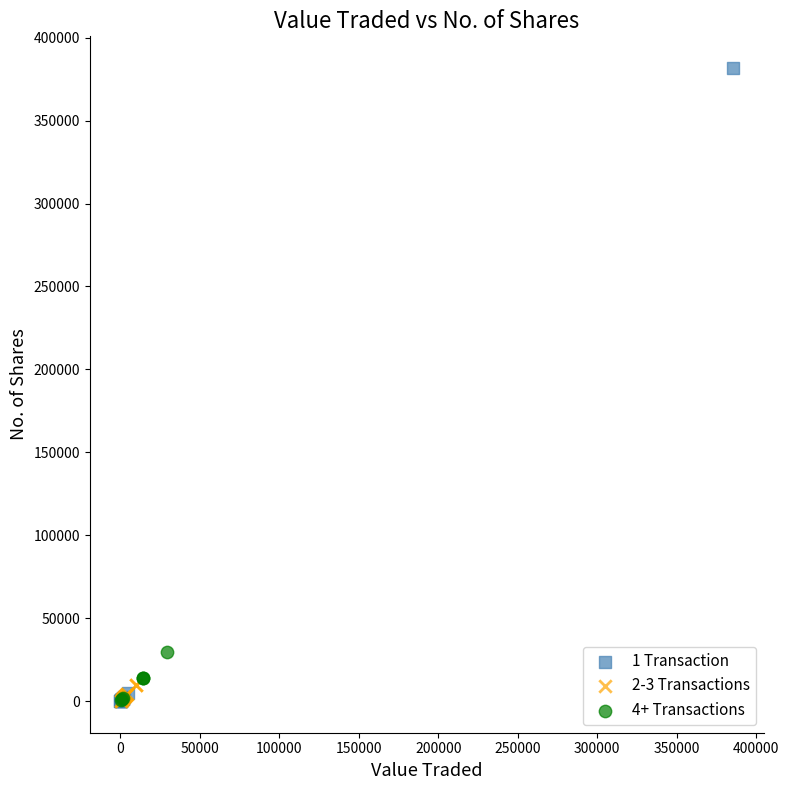

Which series contains the highest Y value?

1 Transaction